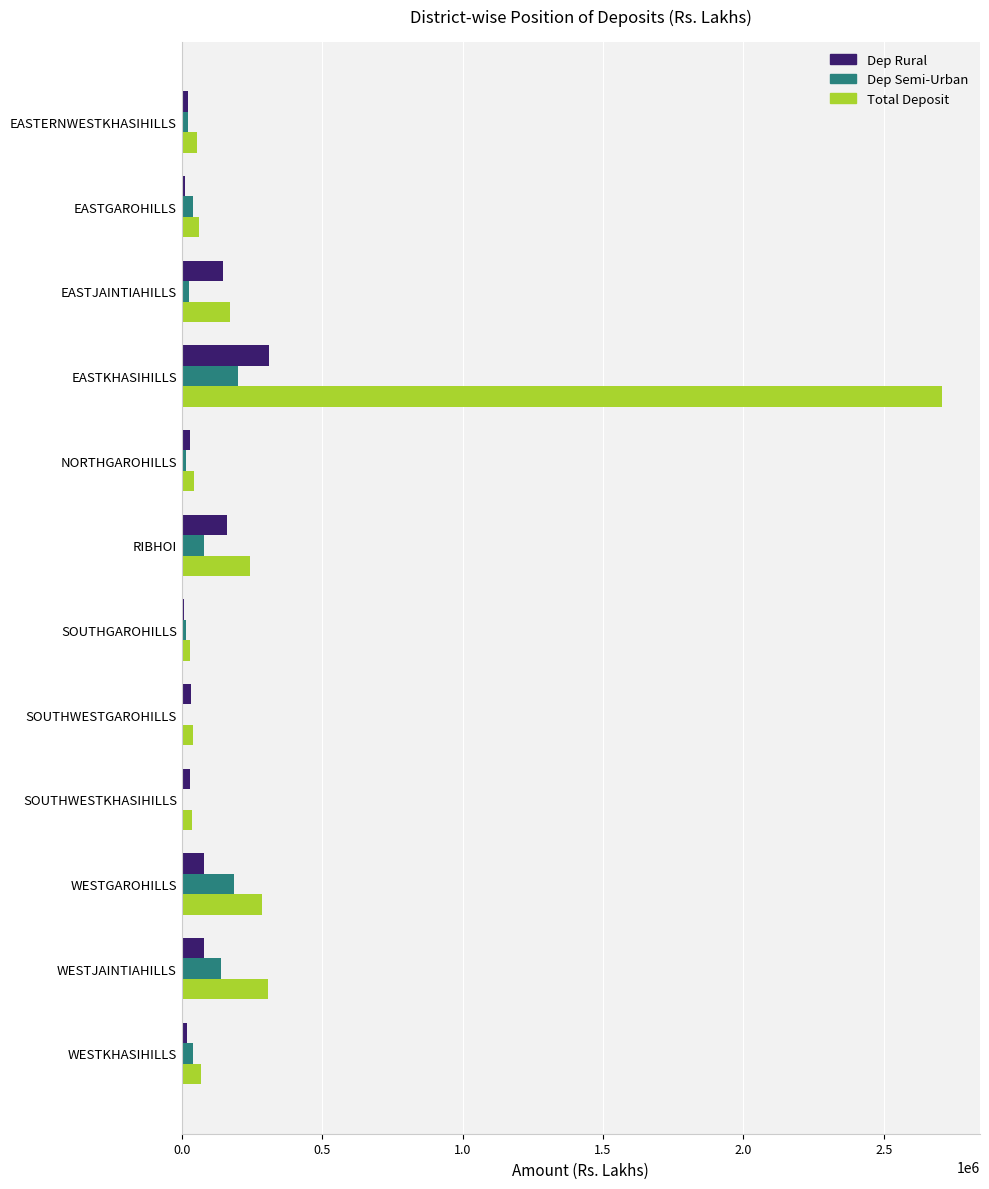

What is the sum of all Dep Rural values?

932892.0